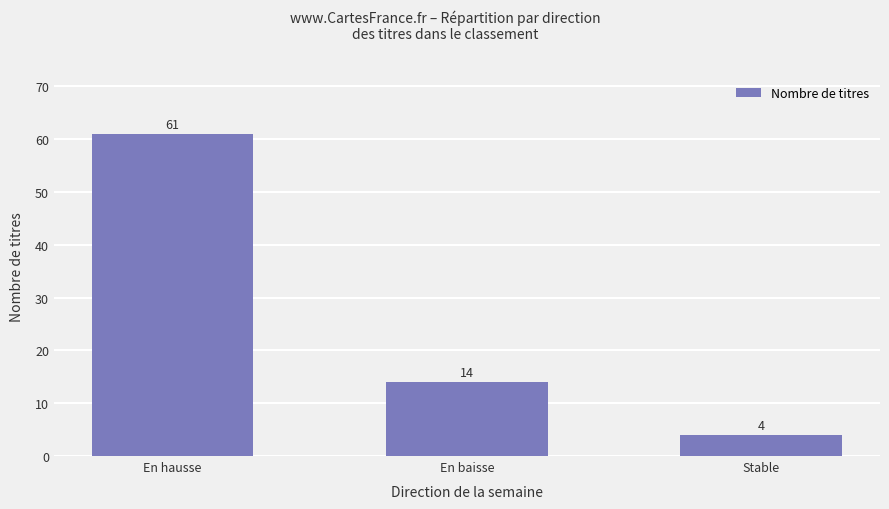

What is the label of the 2nd bar from the right?

En baisse